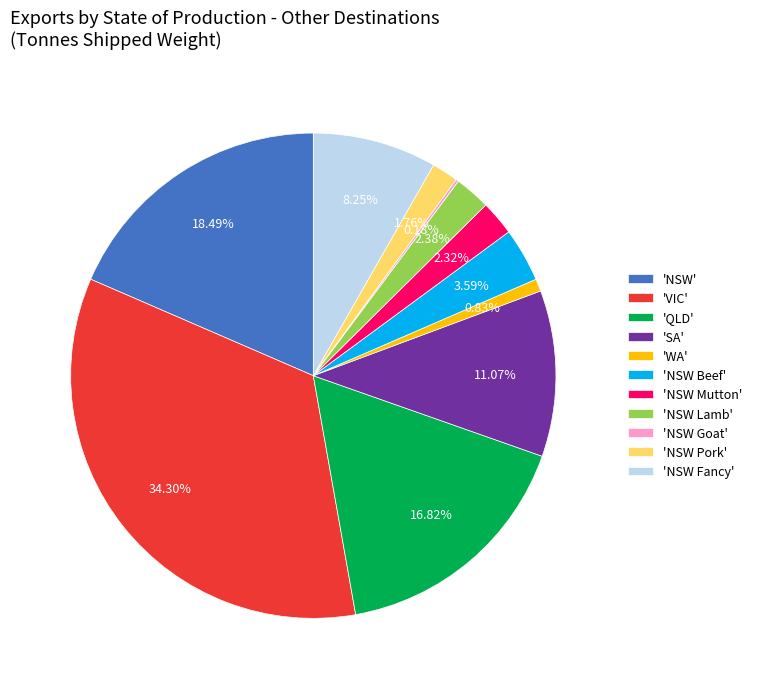

Which category has the biggest portion of the pie?

'VIC'